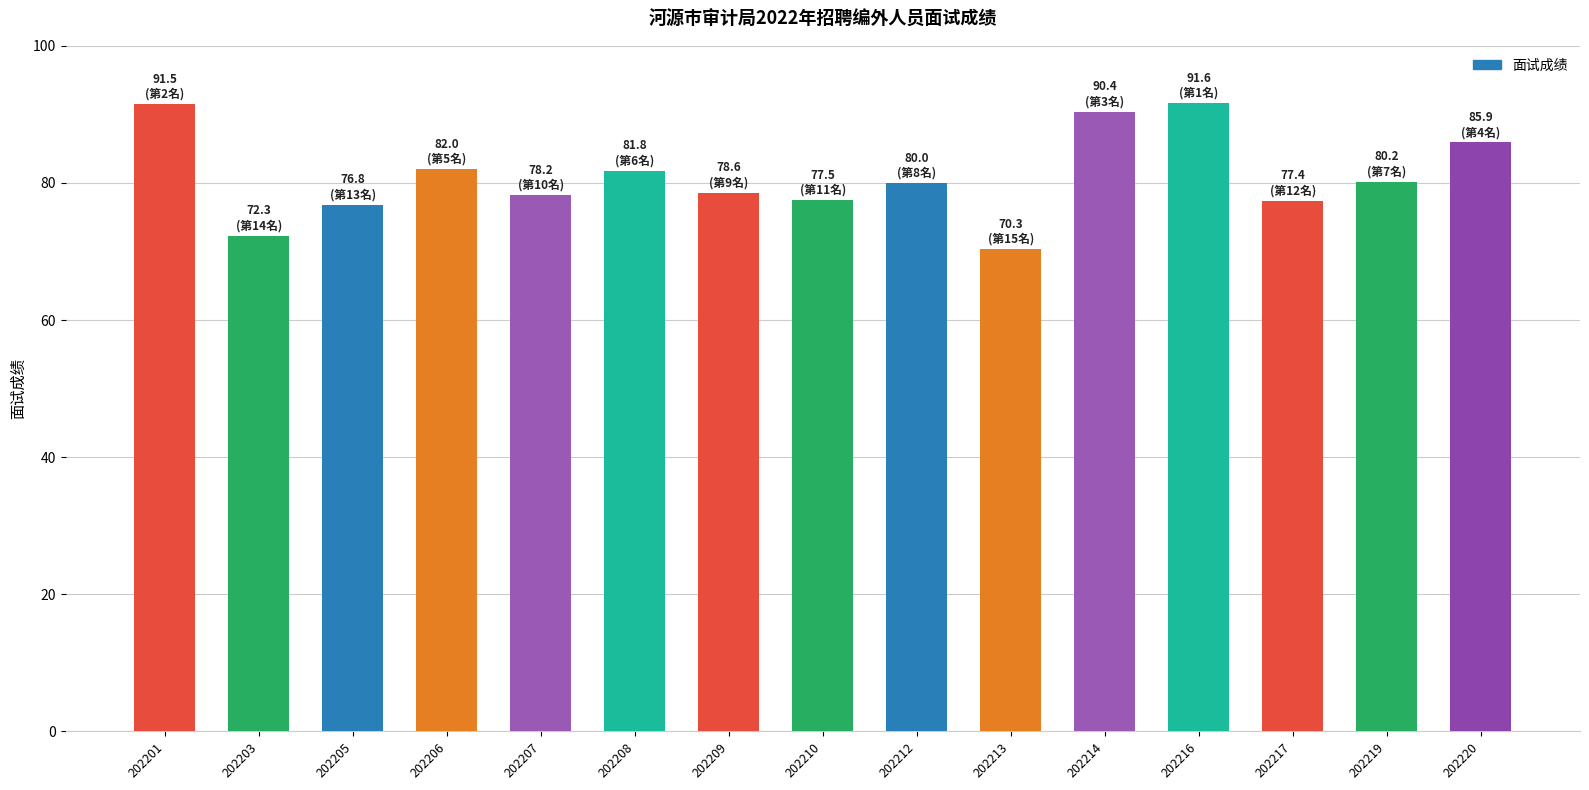

What is the smallest value displayed?

70.3